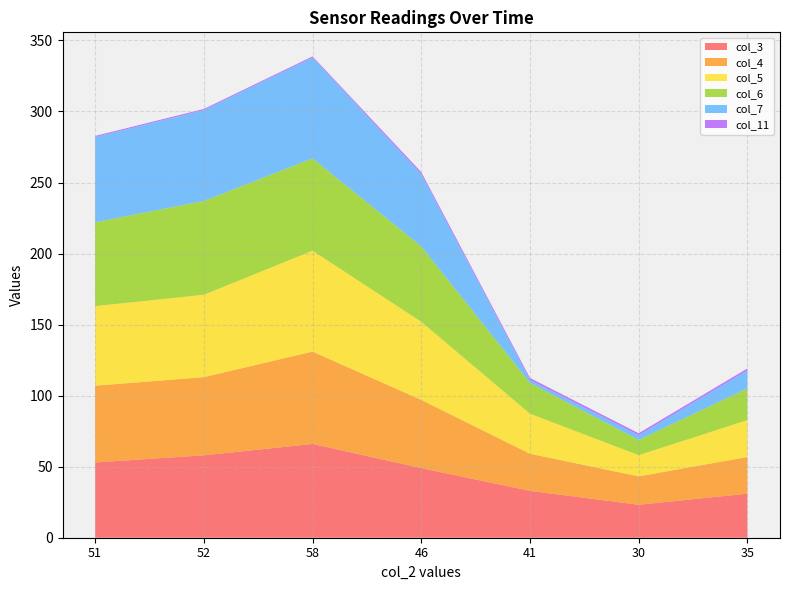

What is the spread (max minus min) of values at 51?

59.2